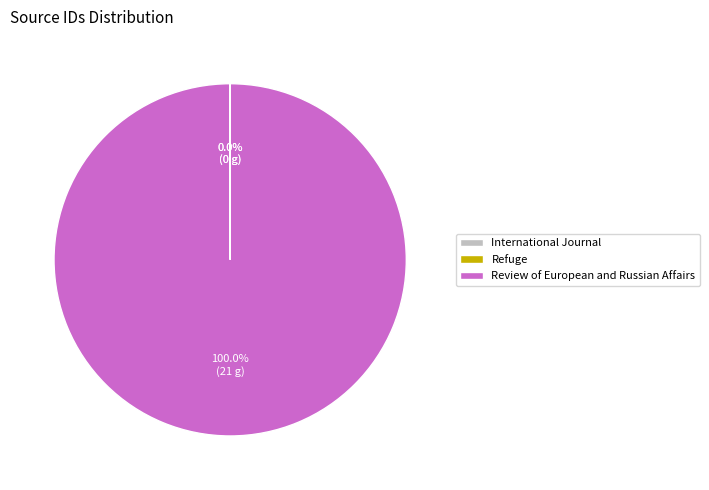

Which category has the biggest portion of the pie?

Review of European and Russian Affairs